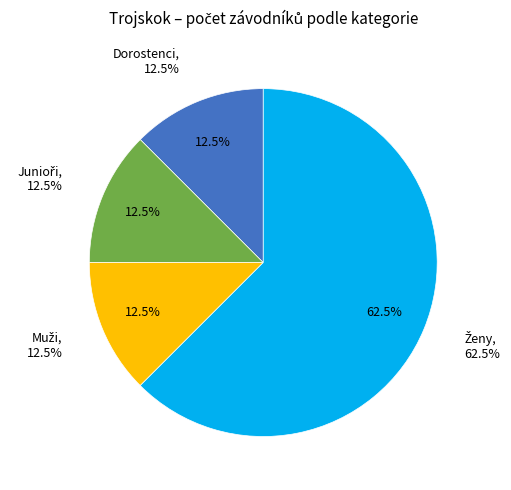

Does Ženy account for over 50% of the chart?

Yes